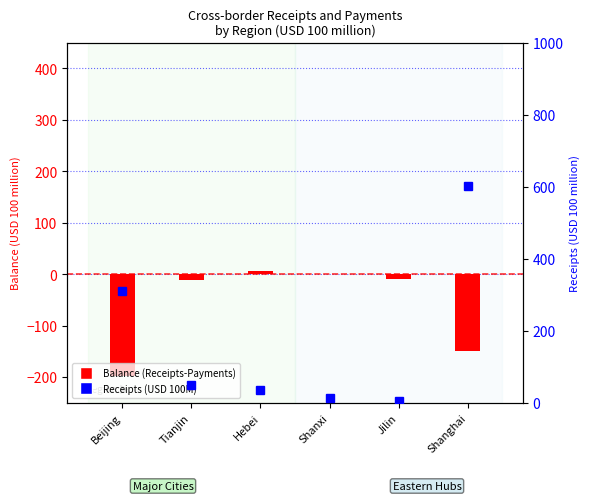

At how many categories does at least one series exceed 278?

2